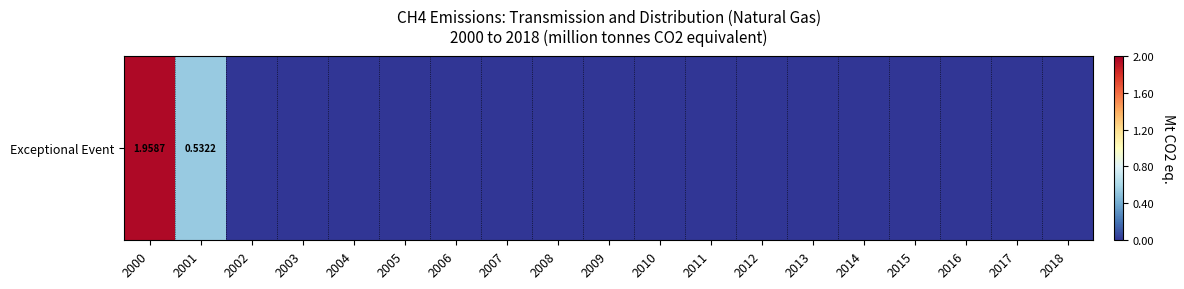

List the labels in order of value, smallest first.

2002, 2003, 2004, 2005, 2006, 2007, 2008, 2009, 2010, 2011, 2012, 2013, 2014, 2015, 2016, 2017, 2018, 2001, 2000